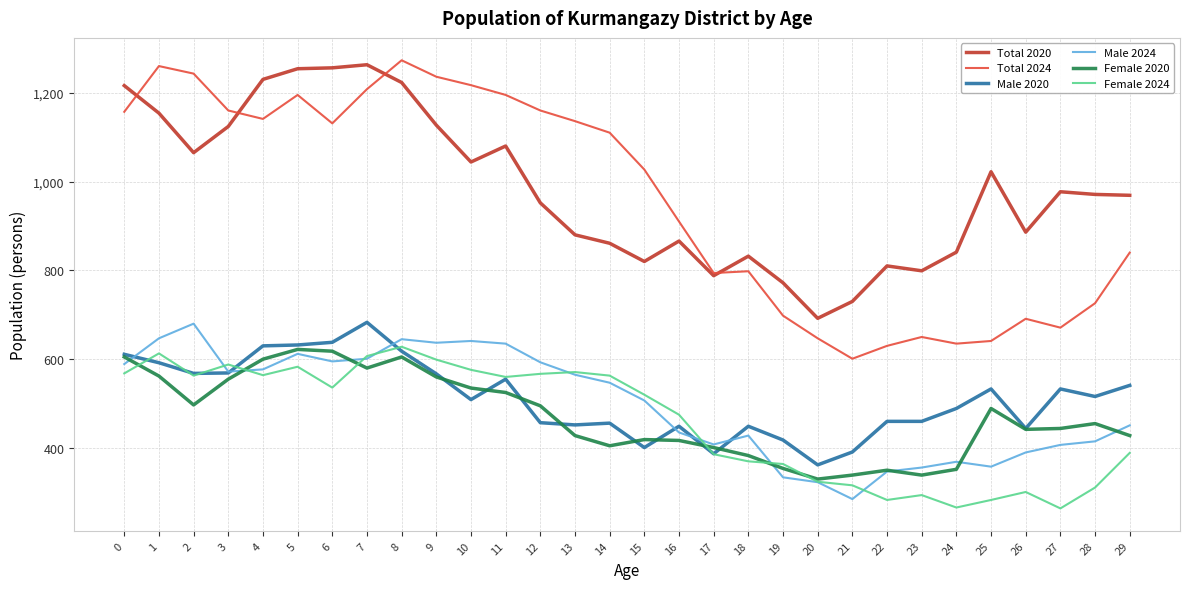

Is it true that Male 2024 equals 595 at 6?

True